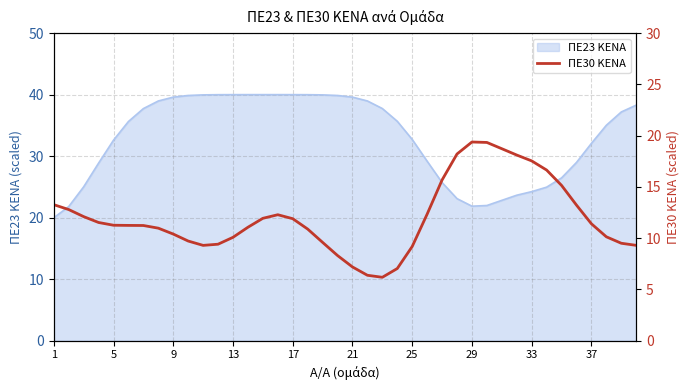

The ΠΕ23 KENA series shows 21.9 at 29. True or false?

True